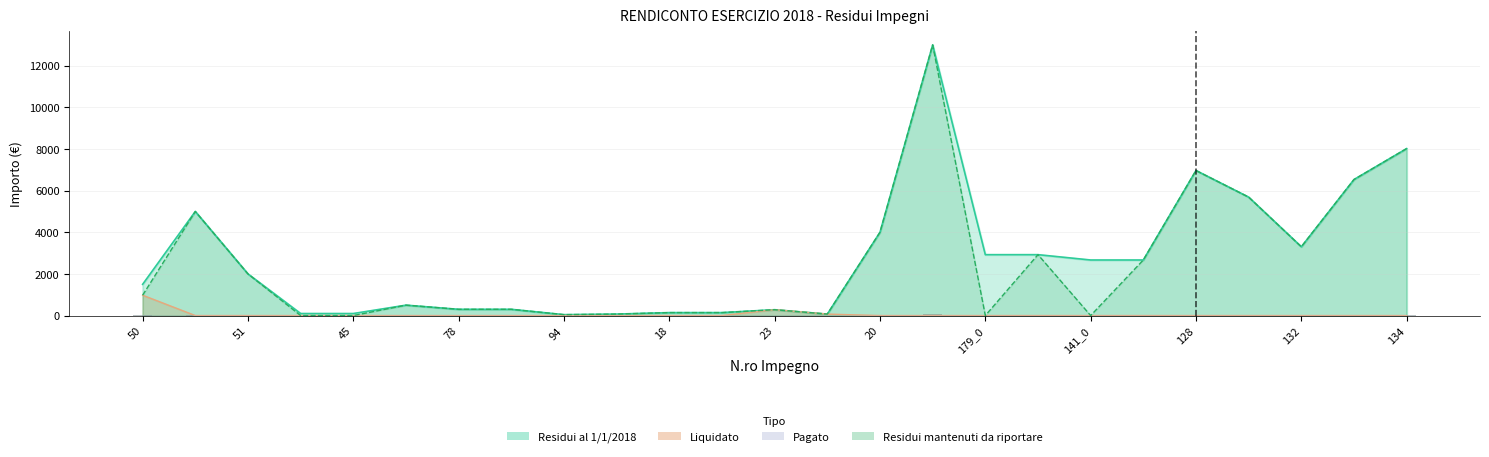

How many categories are shown in the chart?

25